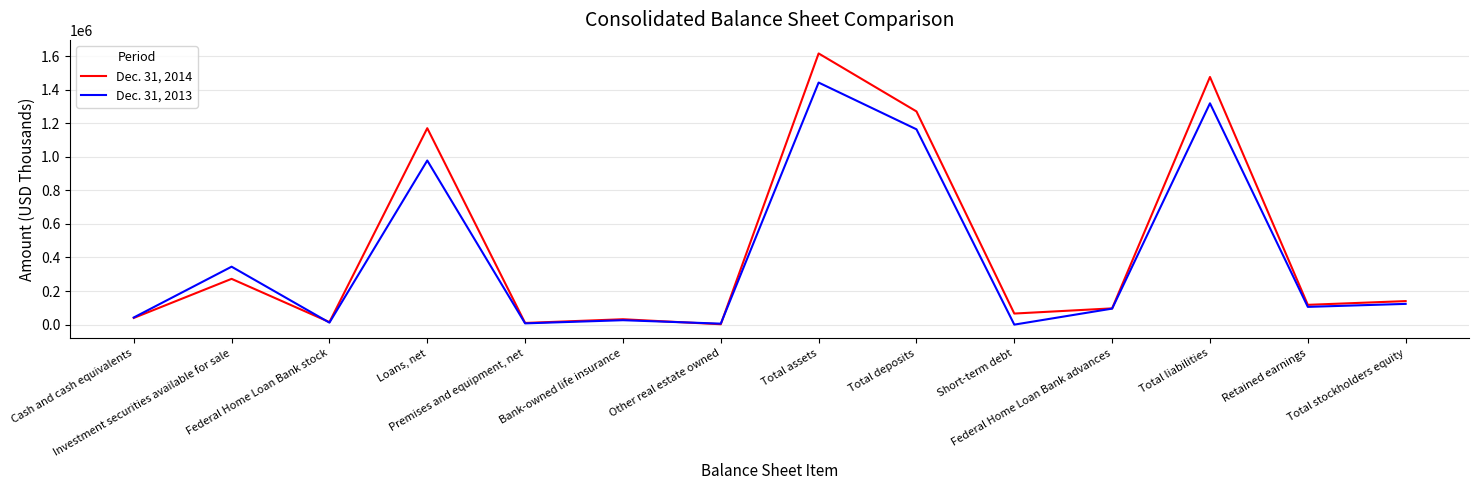

At Total assets, list the series in order from largest to smallest.

Dec. 31, 2014, Dec. 31, 2013